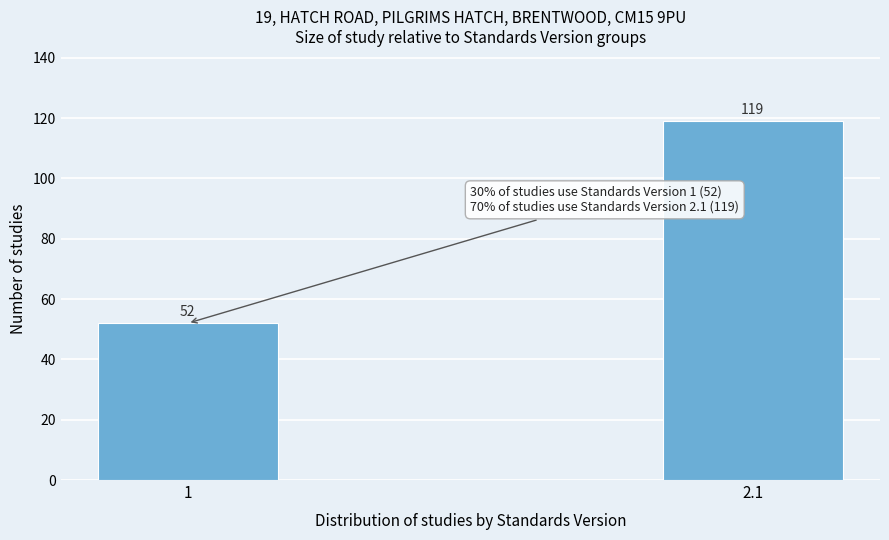

Reading left to right, transcribe all the data shown in this chart.

52	119